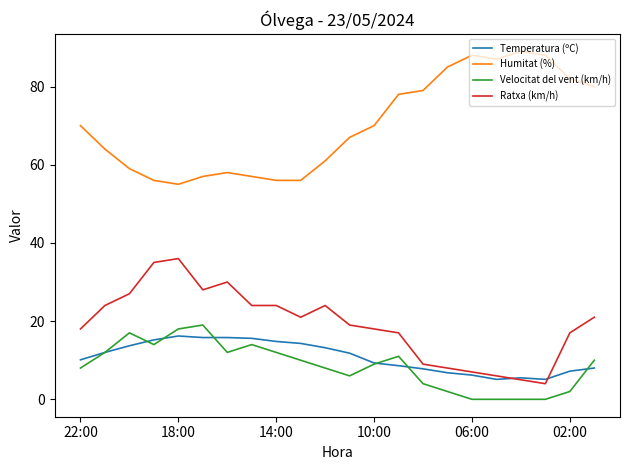

Which series has the largest range (max minus min)?

Humitat (%)